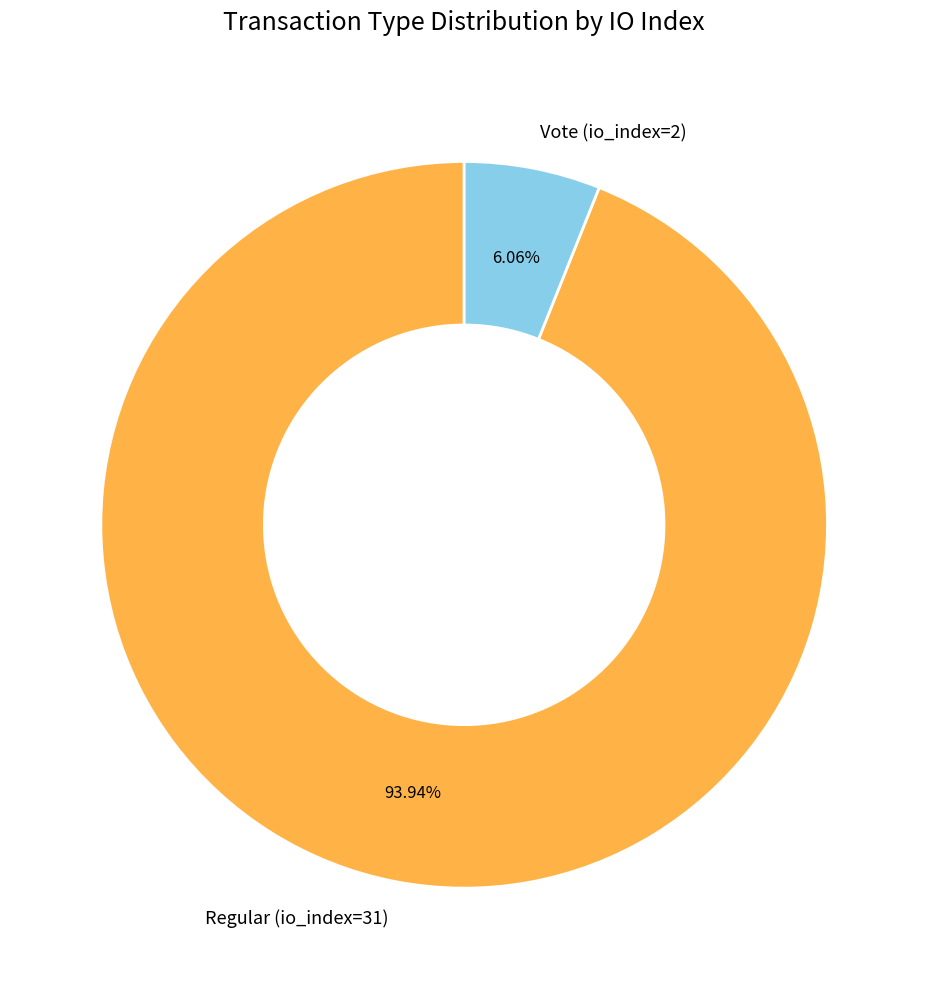

To the nearest percent, what percentage of the pie is Regular (io_index=31)?

94%